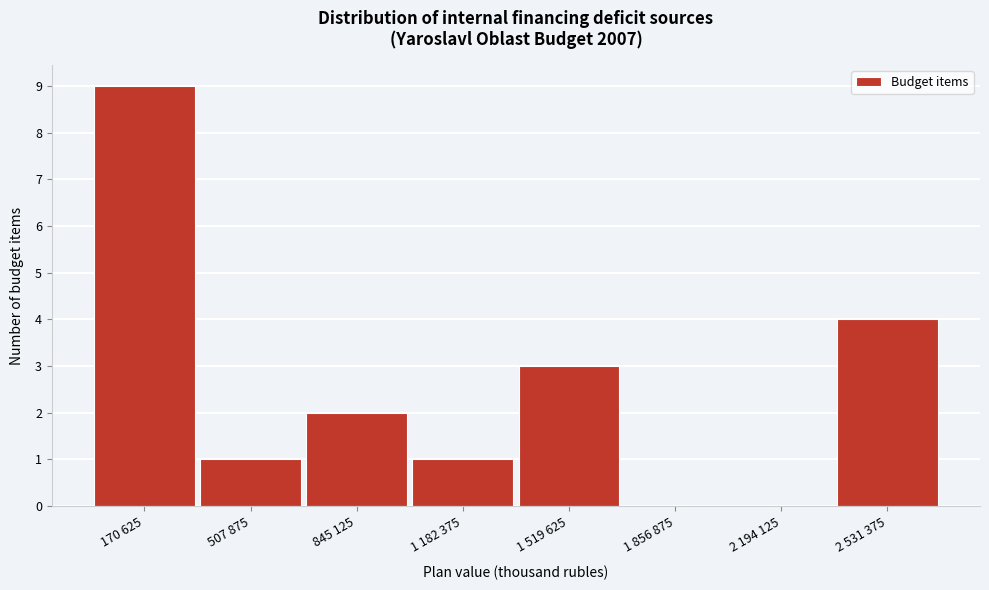

Reading left to right, transcribe all the data shown in this chart.

170 625=9	507 875=1	845 125=2	1 182 375=1	1 519 625=3	1 856 875=0	2 194 125=0	2 531 375=4